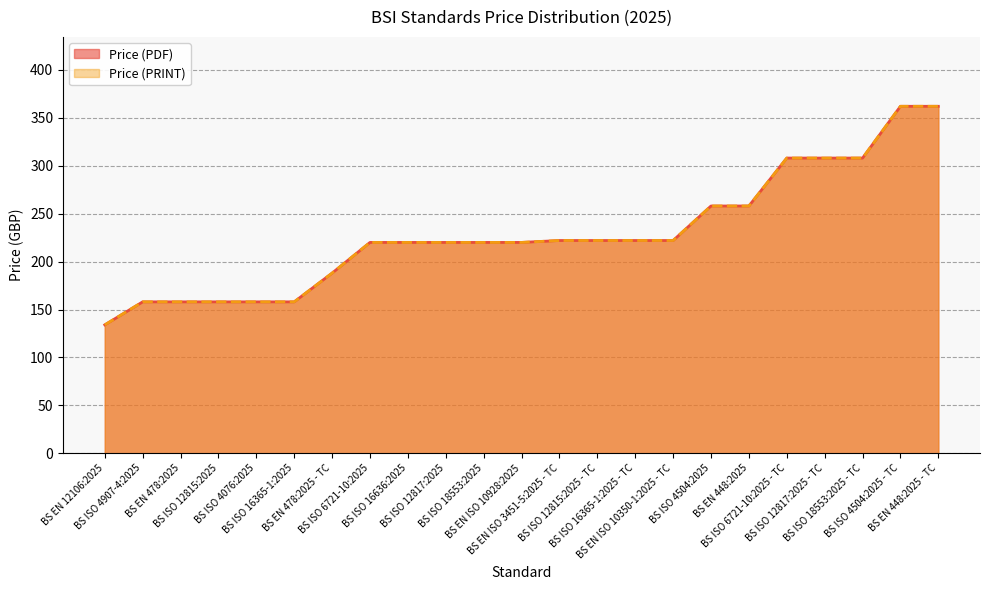

Reading left to right, extract all data points from this chart.

Price (PDF): BS EN 12106:2025=134	BS ISO 4907-4:2025=158	BS EN 478:2025=158	BS ISO 12815:2025=158	BS ISO 4076:2025=158	BS ISO 16365-1:2025=158	BS EN 478:2025 - TC=188	BS ISO 6721-10:2025=220	BS ISO 16636:2025=220	BS ISO 12817:2025=220	BS ISO 18553:2025=220	BS EN ISO 10928:2025=220	BS EN ISO 3451-5:2025 - TC=222	BS ISO 12815:2025 - TC=222	BS ISO 16365-1:2025 - TC=222	BS EN ISO 10350-1:2025 - TC=222	BS ISO 4504:2025=258	BS EN 448:2025=258	BS ISO 6721-10:2025 - TC=308	BS ISO 12817:2025 - TC=308	BS ISO 18553:2025 - TC=308	BS ISO 4504:2025 - TC=362	BS EN 448:2025 - TC=362
Price (PRINT): BS EN 12106:2025=134	BS ISO 4907-4:2025=158	BS EN 478:2025=158	BS ISO 12815:2025=158	BS ISO 4076:2025=158	BS ISO 16365-1:2025=158	BS EN 478:2025 - TC=188	BS ISO 6721-10:2025=220	BS ISO 16636:2025=220	BS ISO 12817:2025=220	BS ISO 18553:2025=220	BS EN ISO 10928:2025=220	BS EN ISO 3451-5:2025 - TC=222	BS ISO 12815:2025 - TC=222	BS ISO 16365-1:2025 - TC=222	BS EN ISO 10350-1:2025 - TC=222	BS ISO 4504:2025=258	BS EN 448:2025=258	BS ISO 6721-10:2025 - TC=308	BS ISO 12817:2025 - TC=308	BS ISO 18553:2025 - TC=308	BS ISO 4504:2025 - TC=362	BS EN 448:2025 - TC=362